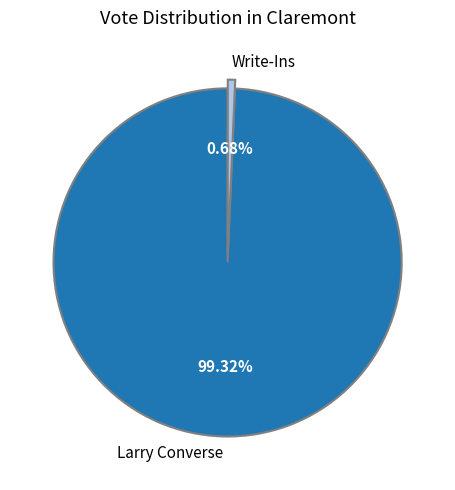

Rank the categories by value from highest to lowest.

Larry Converse, Write-Ins